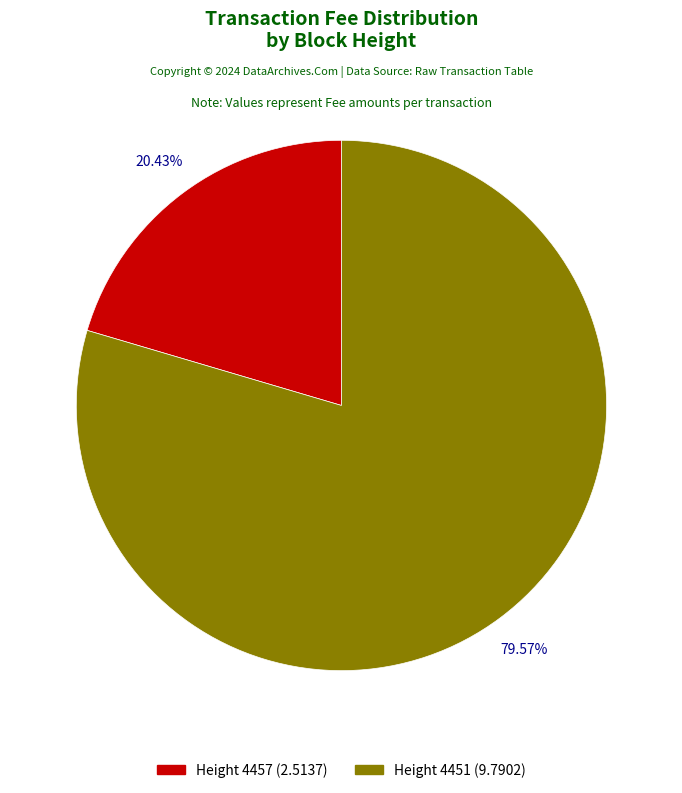

Does any single category account for the majority?

Yes